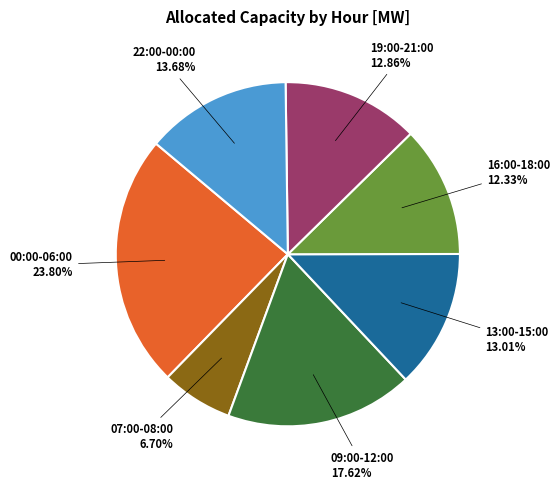

Is there a majority slice in this chart?

No